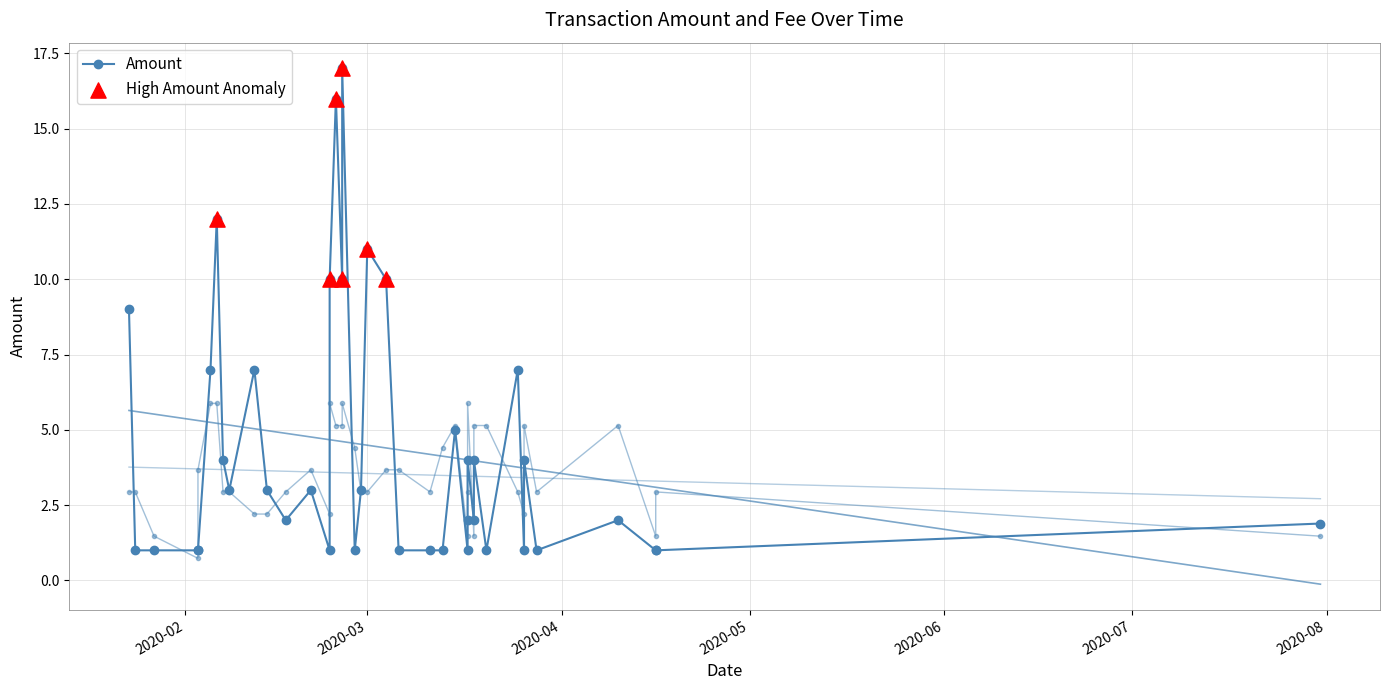

Which series contains the highest Y value?

Amount